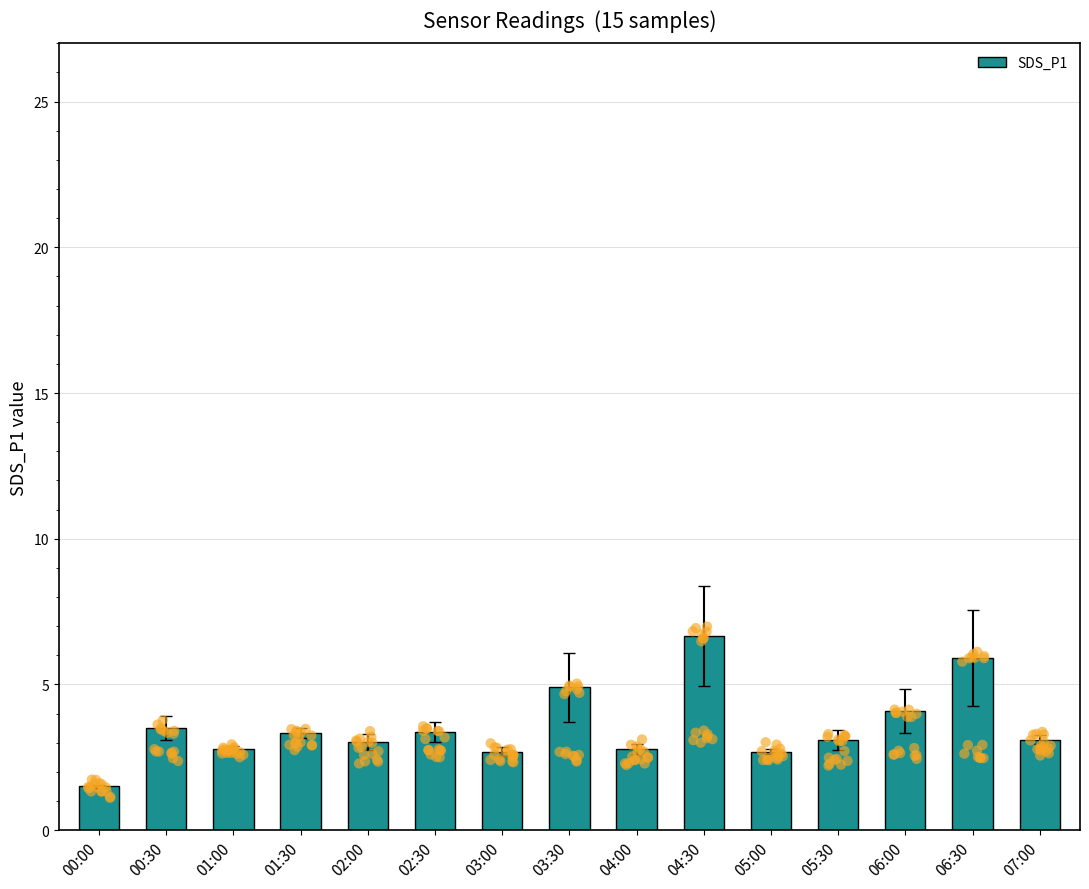

What is the change in value from 04:00 to 07:00?

+0.3